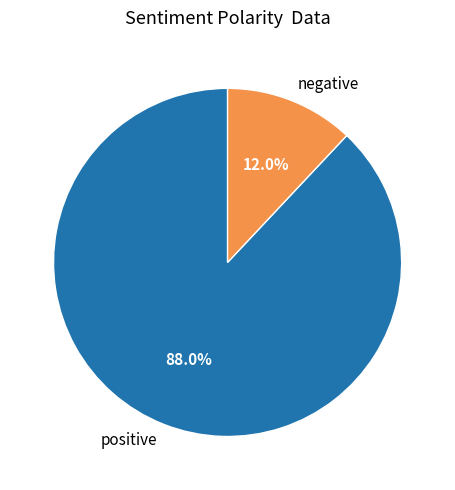

Combined, do positive and negative account for over 50%?

Yes